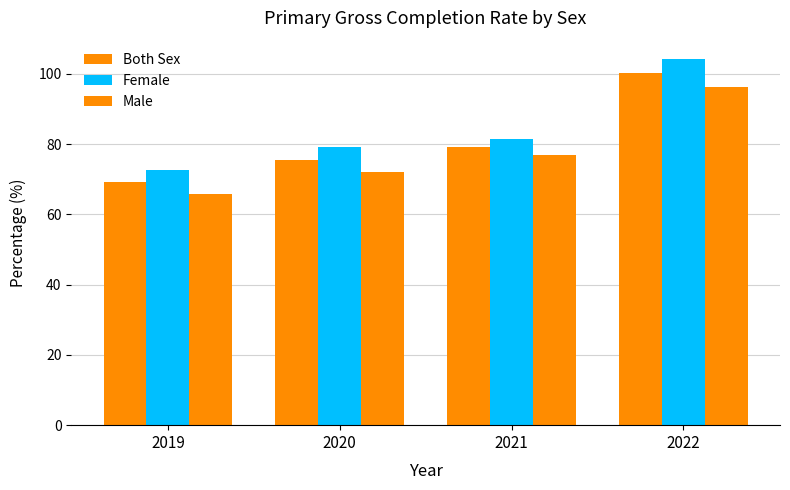

Is it true that Both Sex equals 27.6 at 2019?

False